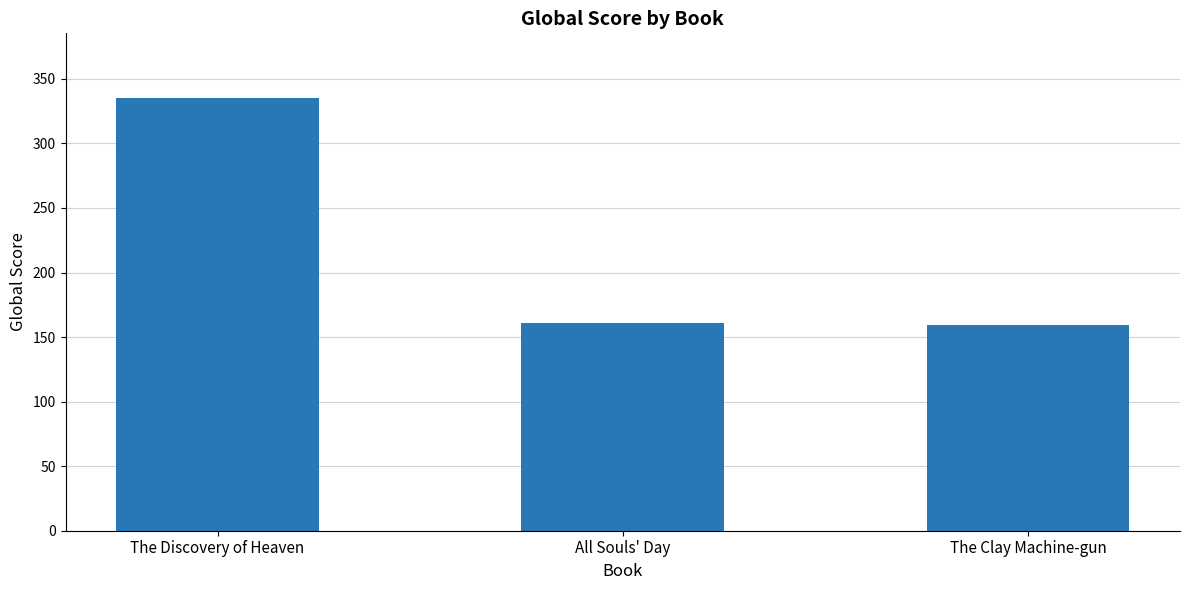

Where is the data nearest to the value 247?

All Souls' Day